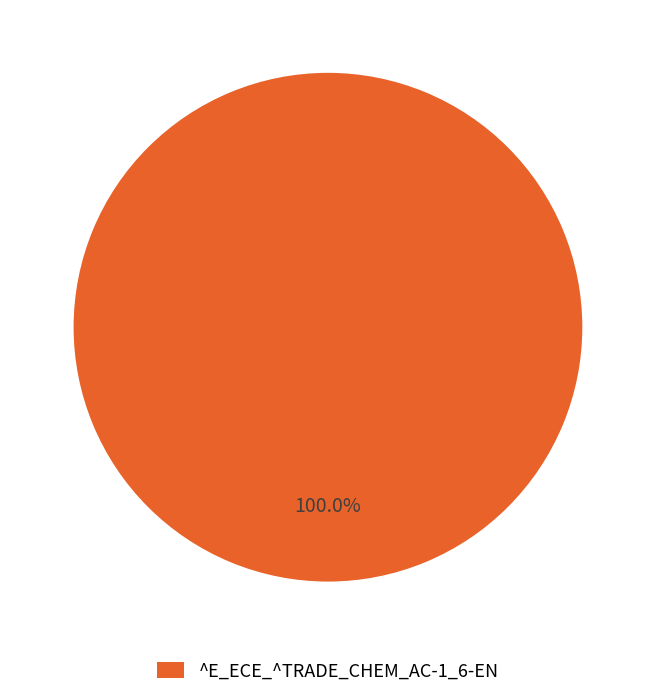

Is there a majority slice in this chart?

Yes